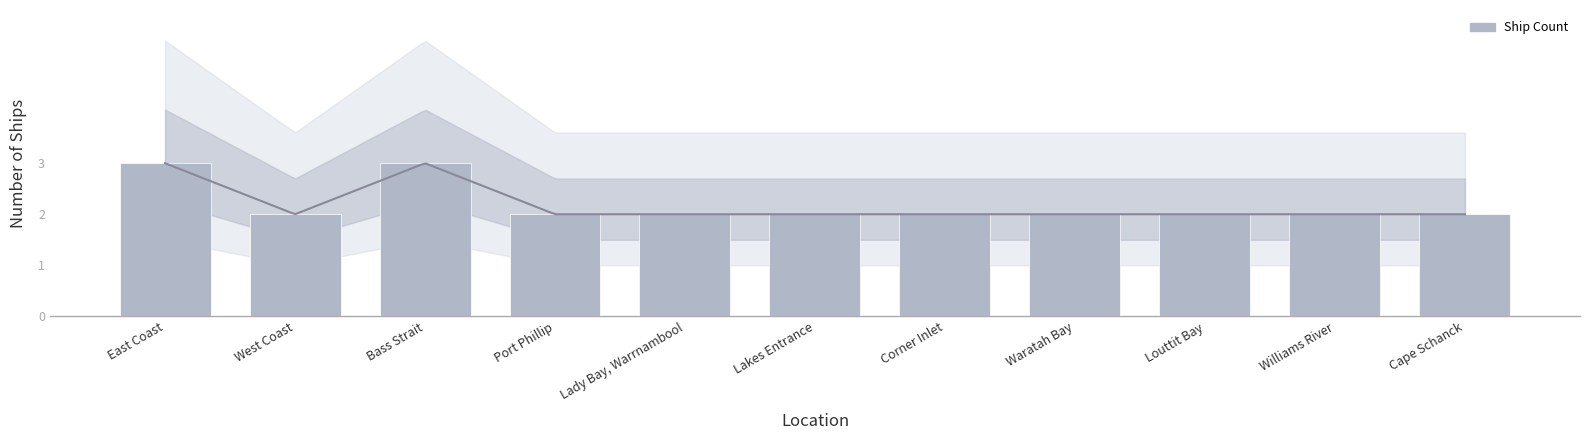

What is the maximum value shown in the chart?

3